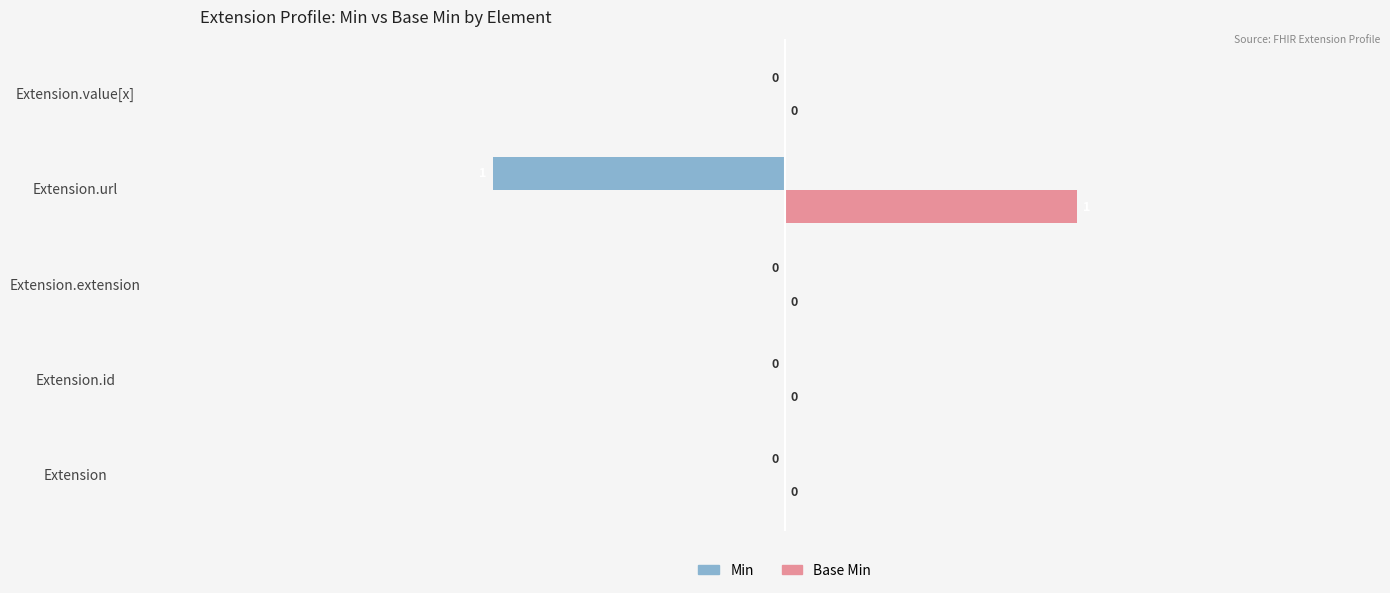

True or false: Min has a value of 0 at Extension.id.

True